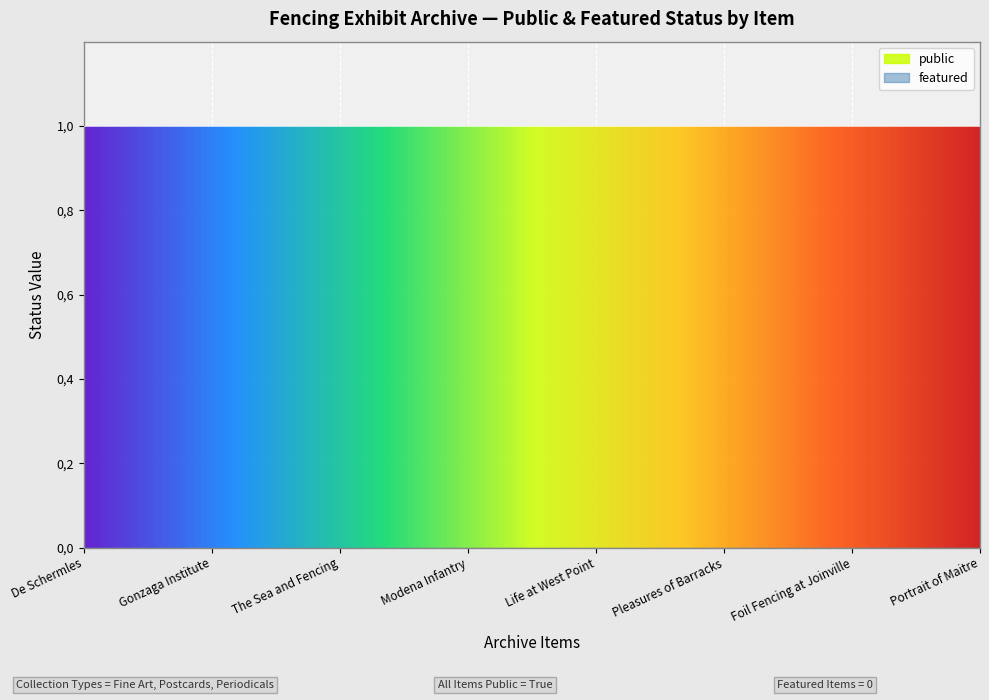

True or false: featured has more than 0 interior local peaks.

False